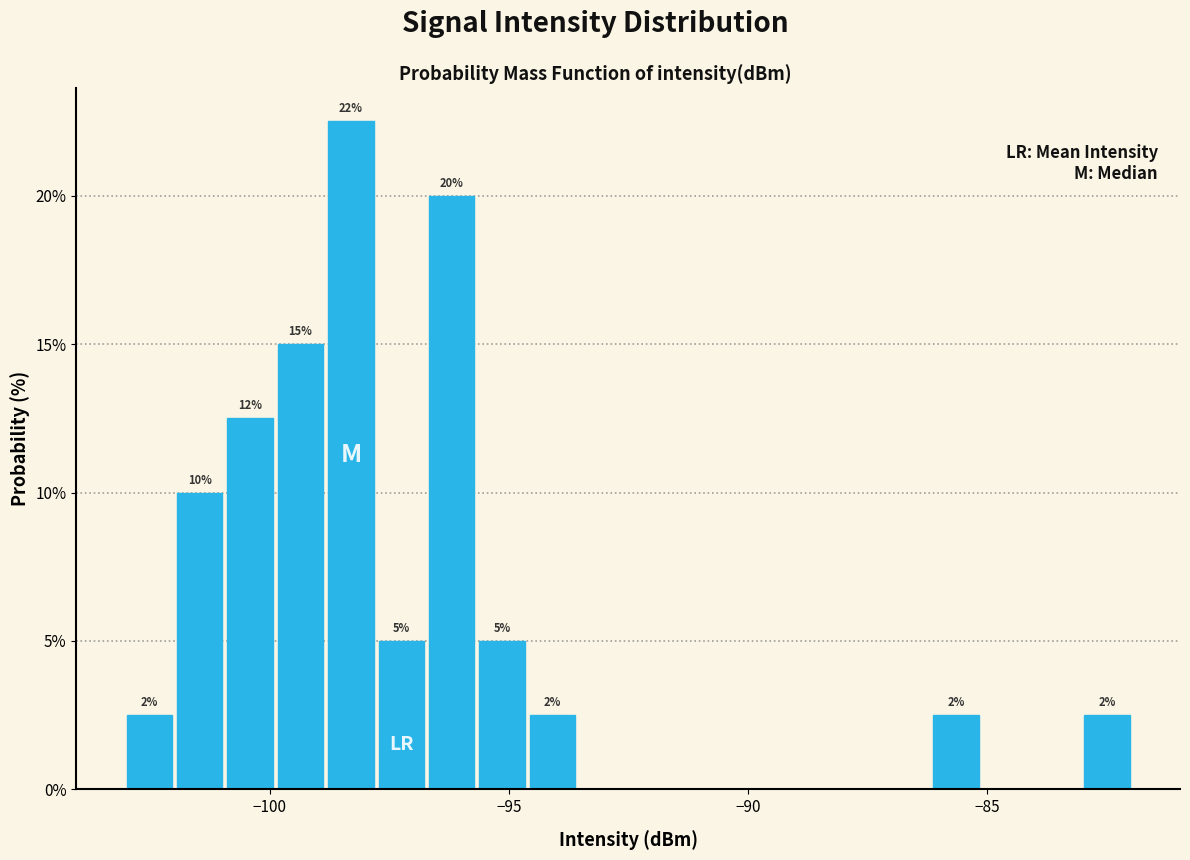

Read against the x-axis, roughly where is the centre of the tallest bar?

-98.5